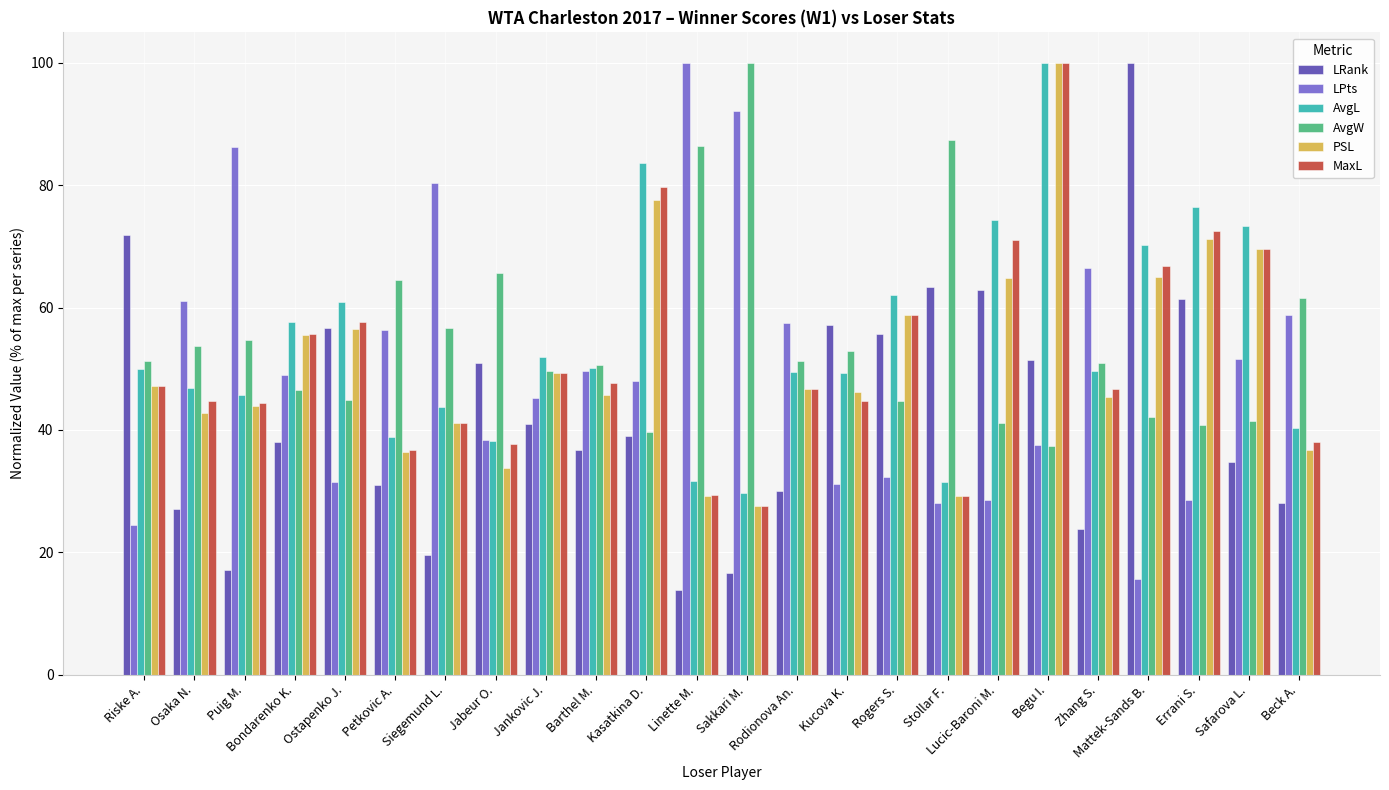

What value does the LRank series have at Kucova K.?

57.1